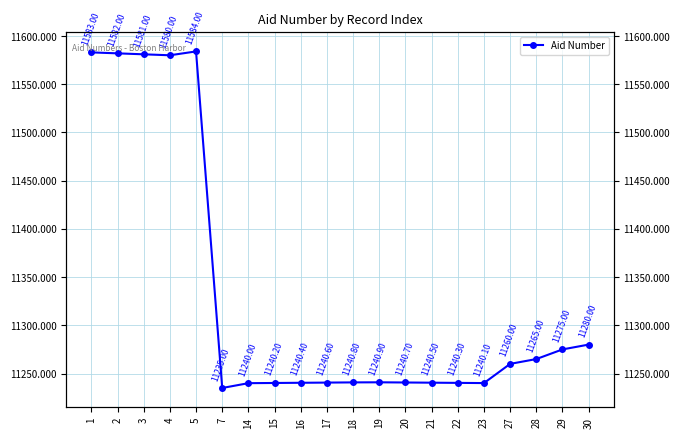

How many distinct data groups are displayed?

1